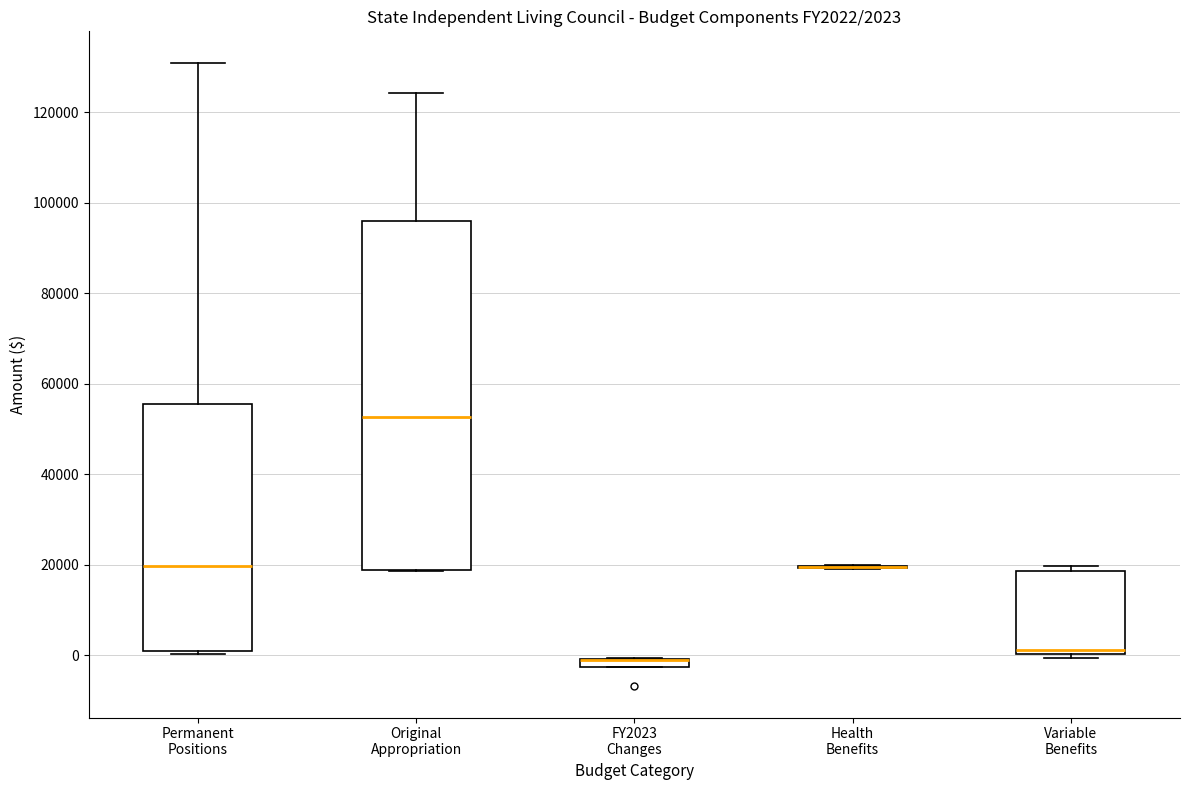

Comparing the boxes themselves (not the whiskers), which one is the tallest?

Original Appropriation